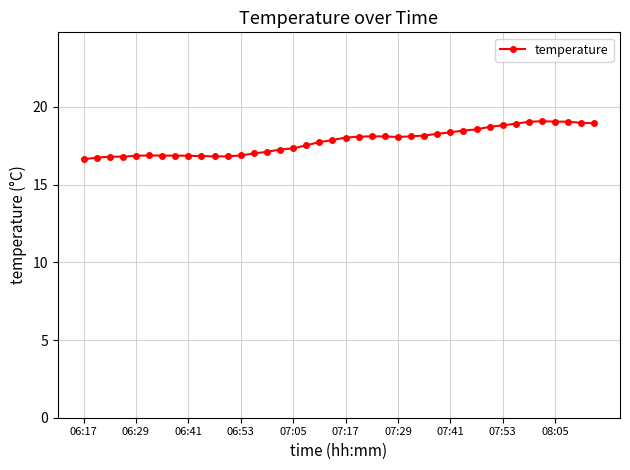

What is the difference between the second highest and second lowest values?

2.3